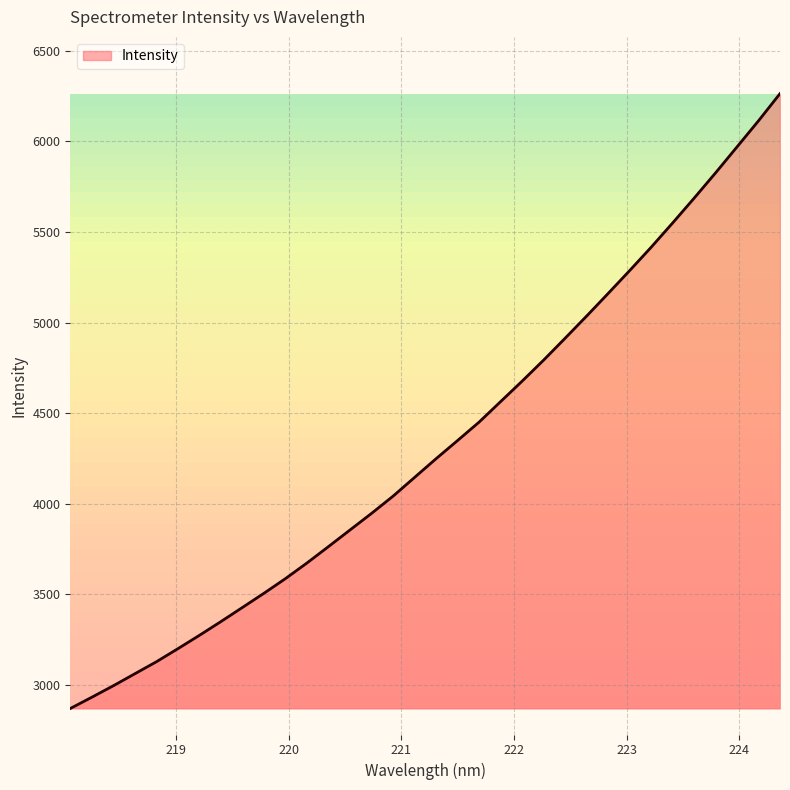

What is the maximum value shown in the chart?

6263.9